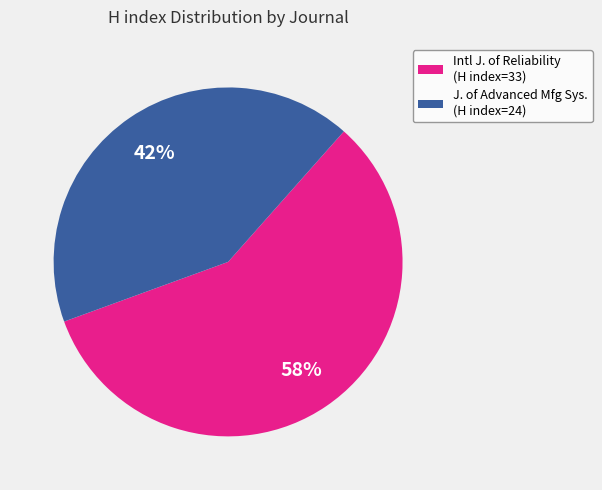

What is the smallest slice in the pie chart?

J. of Advanced Mfg Sys. (H index=24)